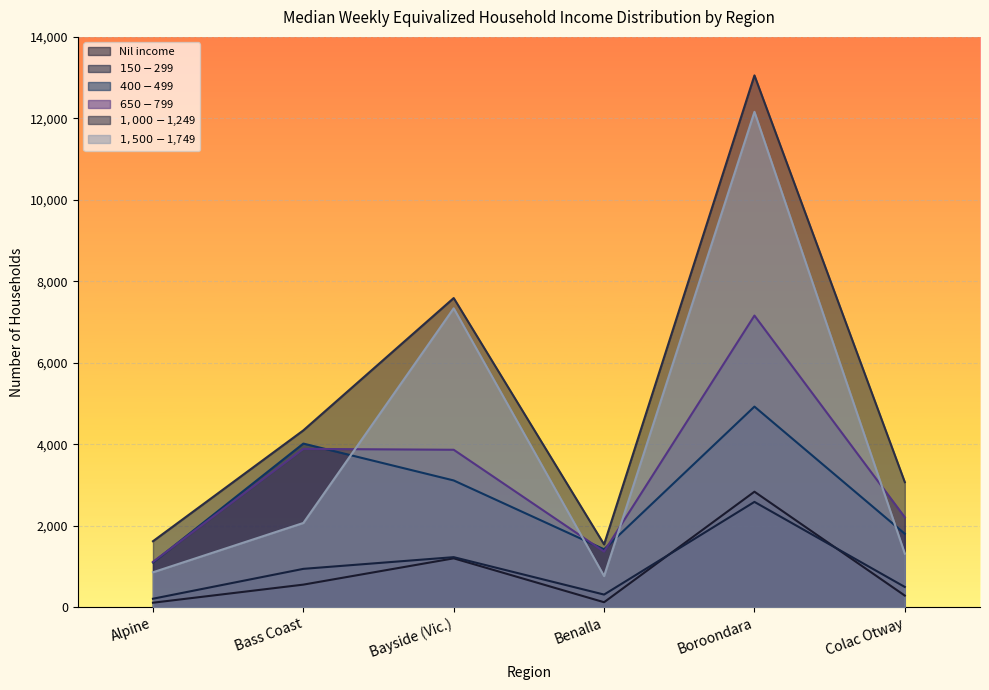

True or false: $400-$499 has a value of 1808 at Colac Otway.

True